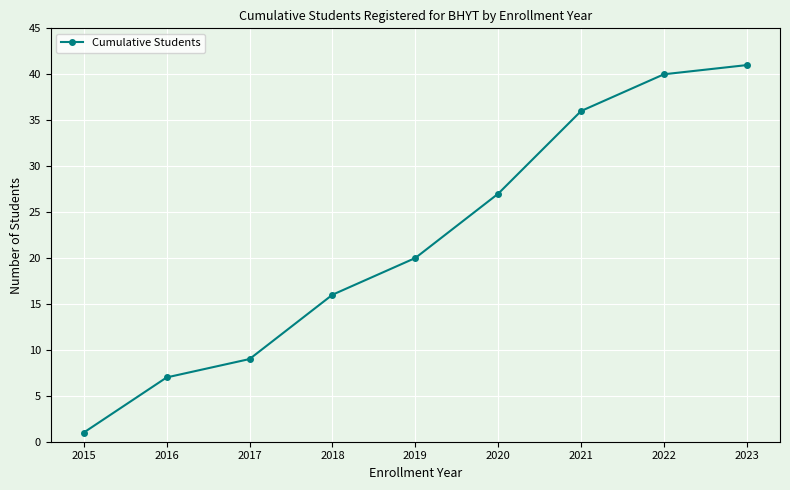

What is the maximum value shown in the chart?

41